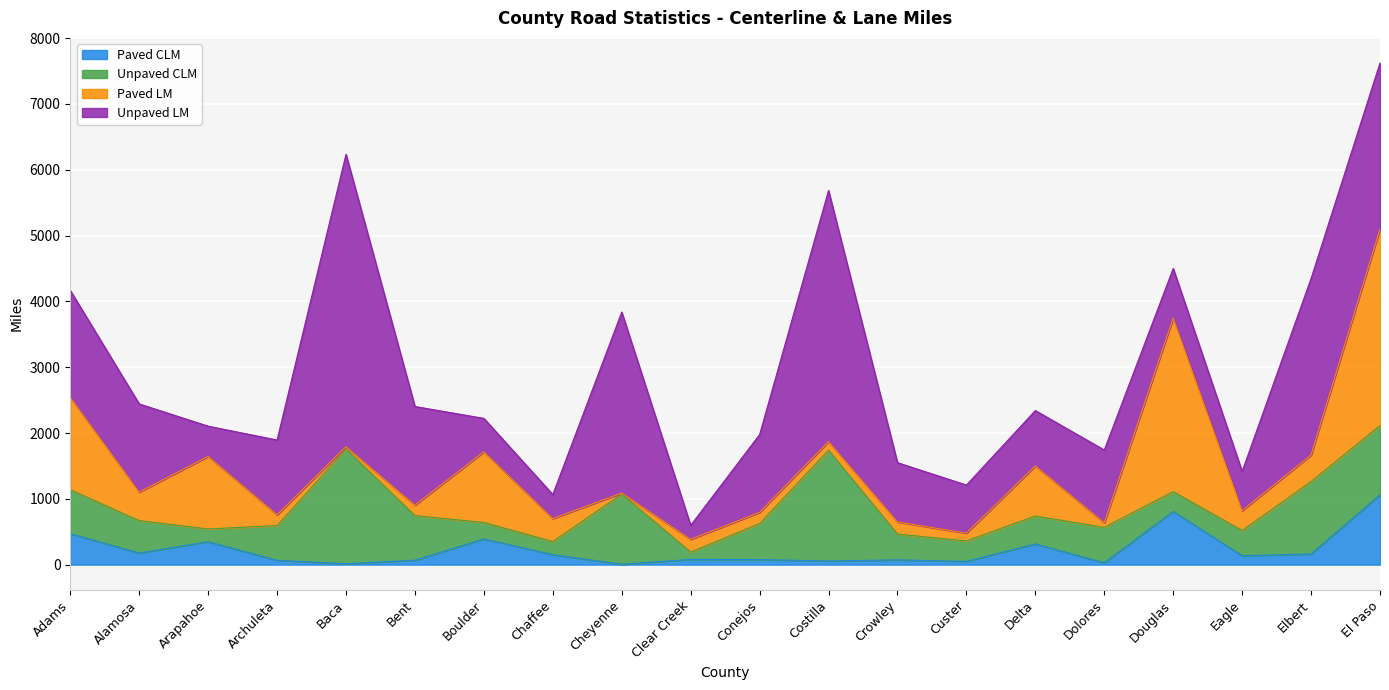

True or false: Unpaved LM has more than 2 interior local peaks.

True